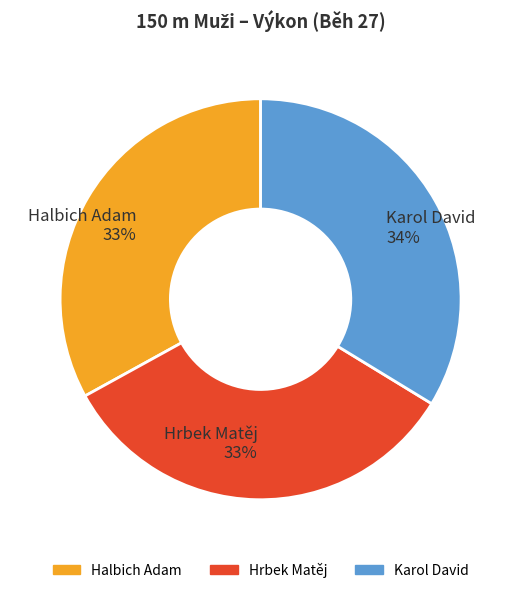

To the nearest percent, what portion does Hrbek Matěj represent?

33%